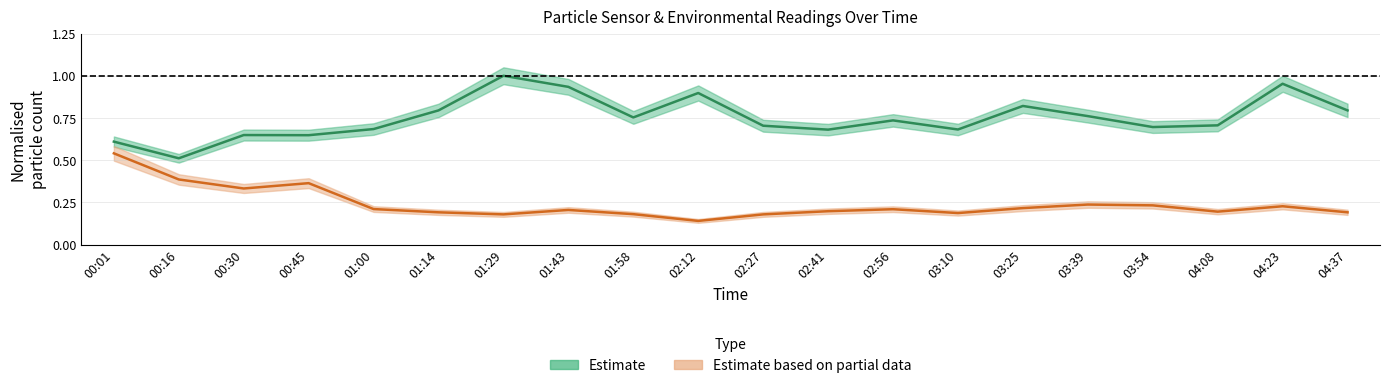

How many lines are shown in the chart?

2